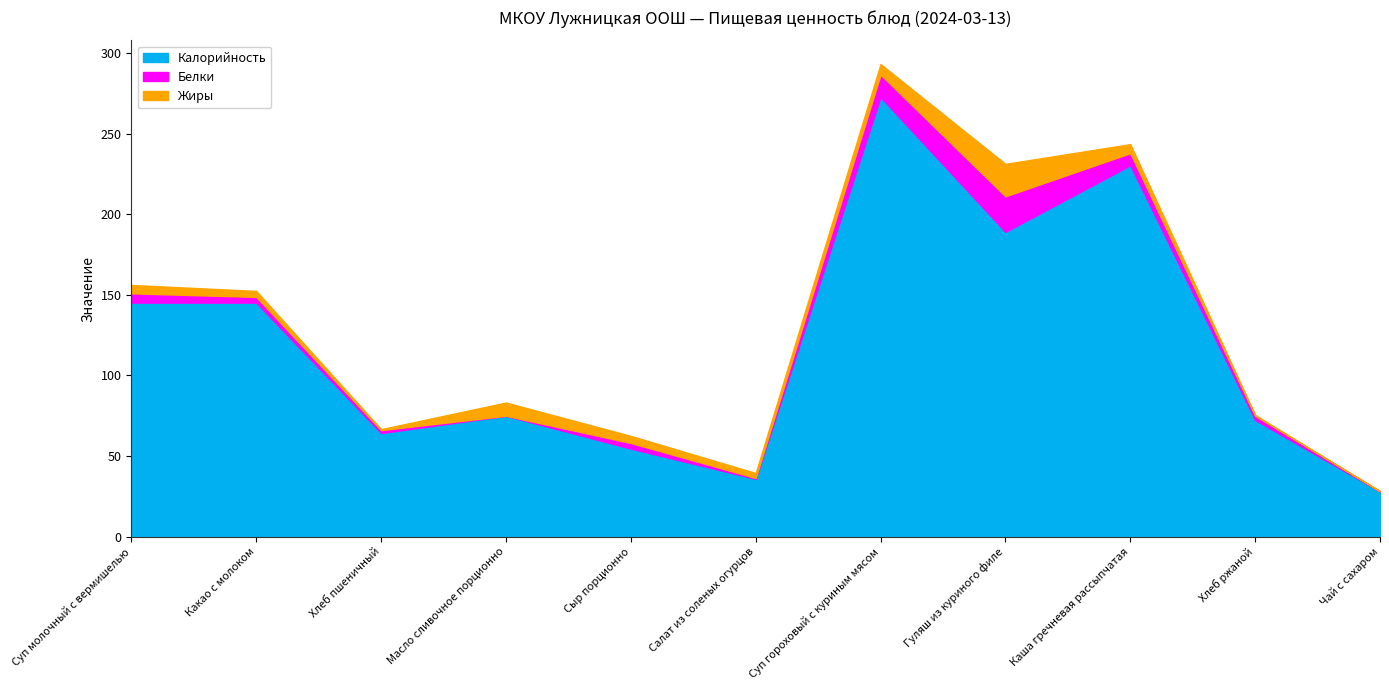

Which label corresponds to the largest value in the chart?

Суп гороховый с куриным мясом